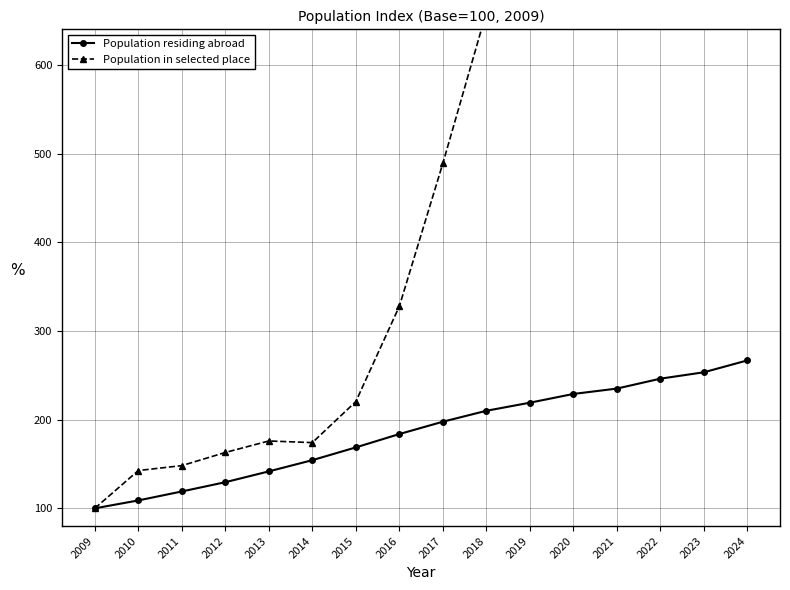

What are all the series names shown in the legend?

Population residing abroad, Population in selected place